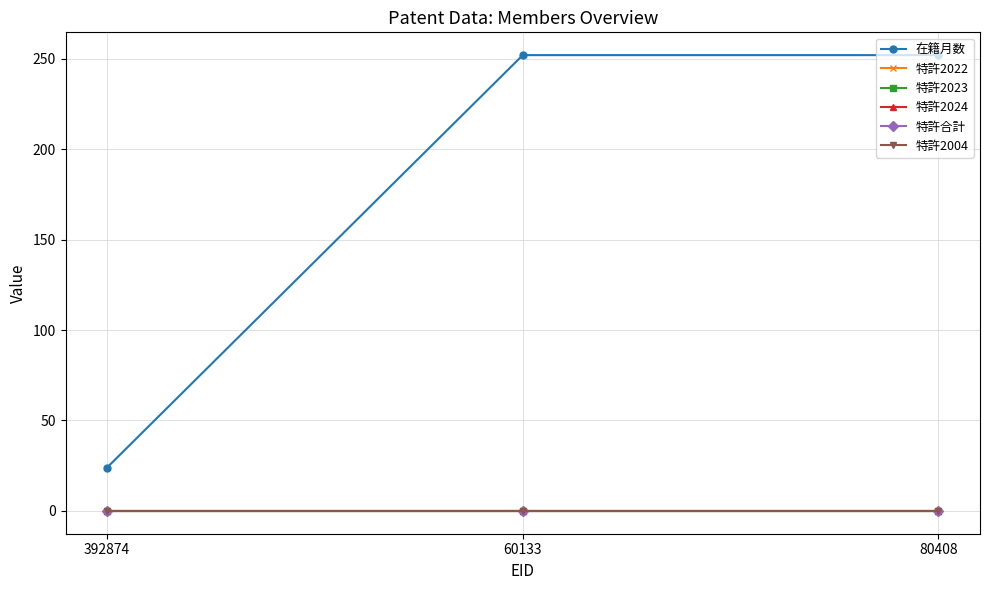

Rank the series at 80408 from highest to lowest value.

在籍月数, 特許2022, 特許2023, 特許2024, 特許合計, 特許2004